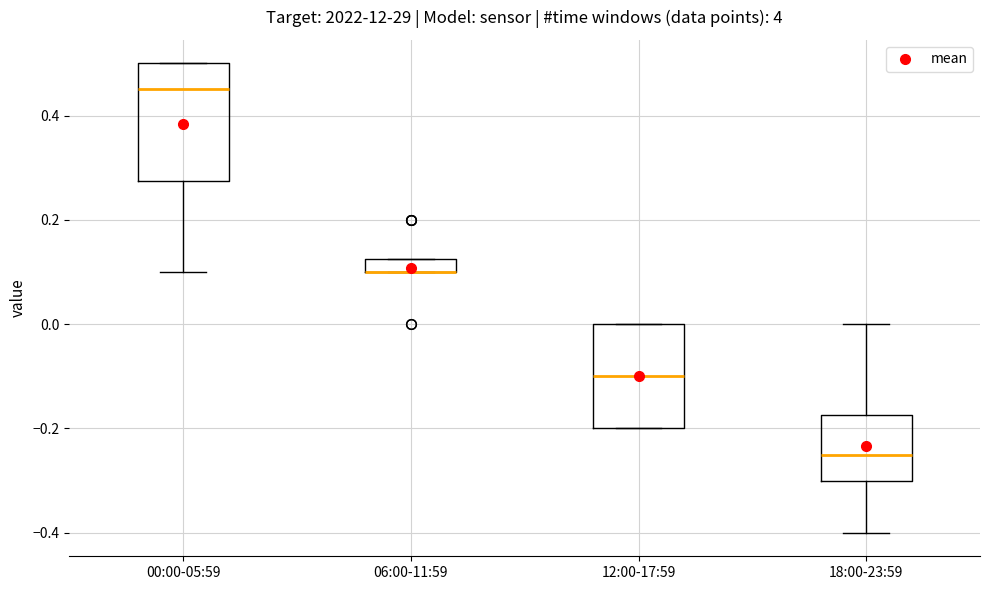

Where is the upper edge of the box for 06:00-11:59 on the y-axis? The values are not printed on the chart, so give them approximately, as read against the axis.

0.12